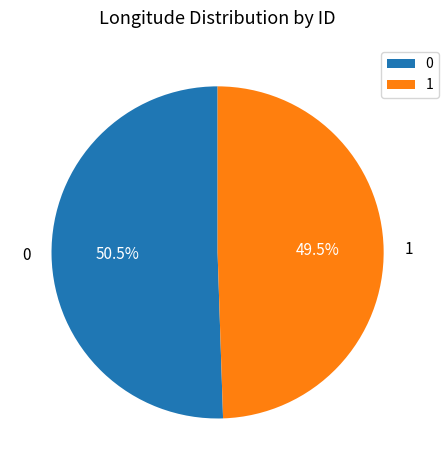

Count the number of slices in the pie.

2